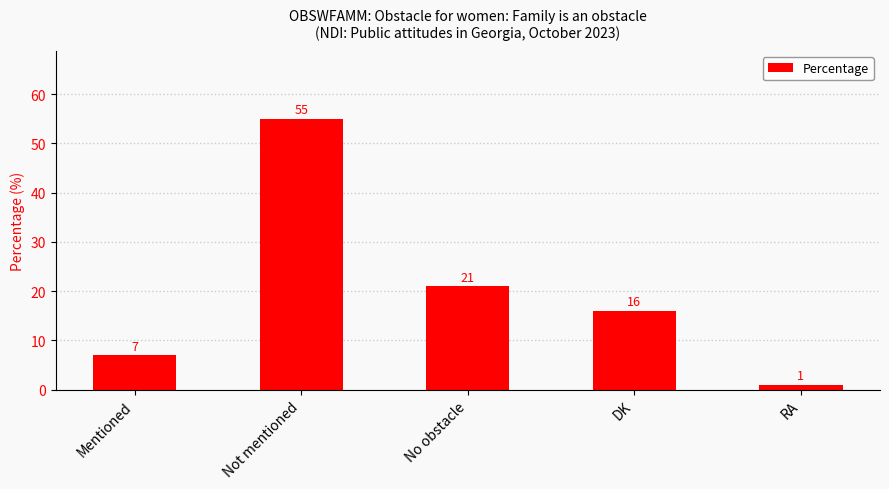

True or false: the data shows 23 at DK.

False